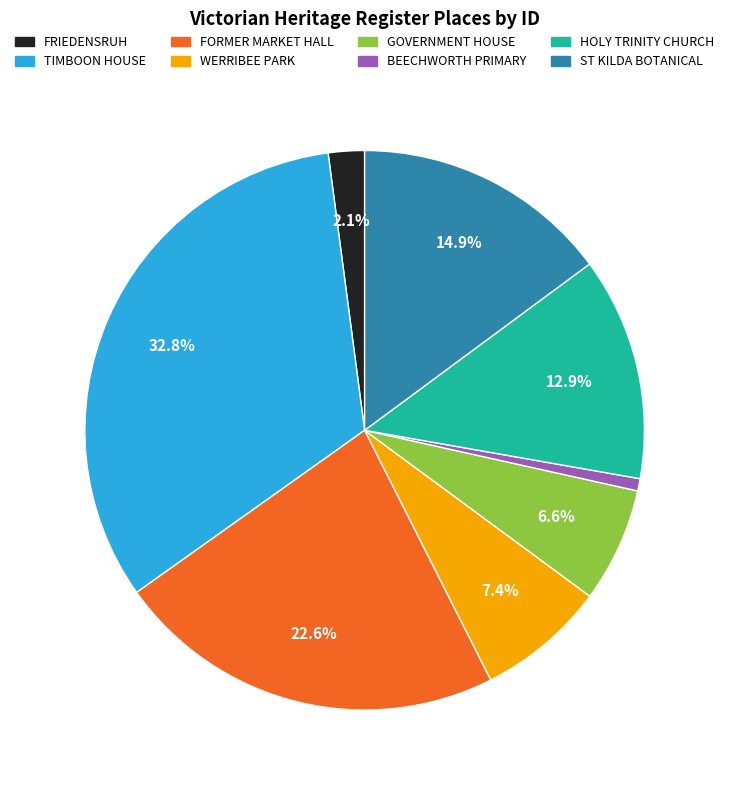

Count the number of slices in the pie.

8